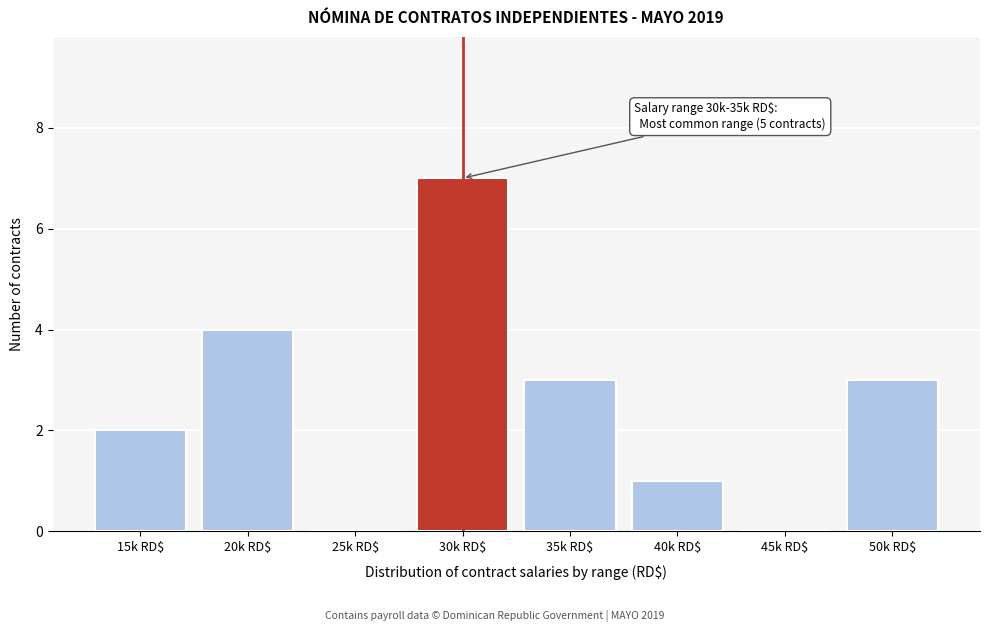

Which category has the highest value across all series?

30k RD$